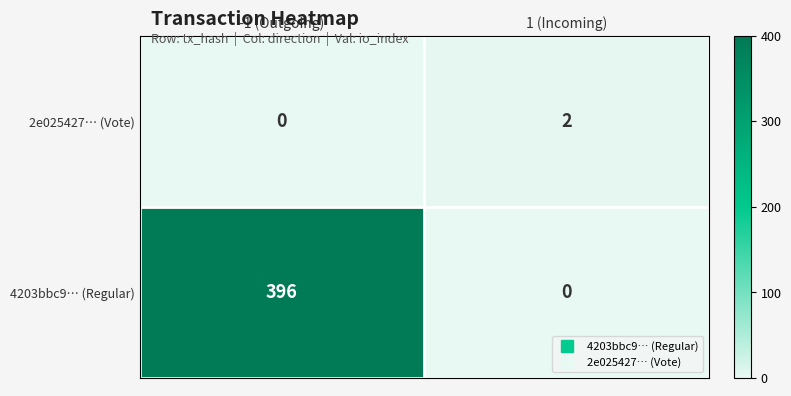

Is the value of 4203bbc9… (Regular) at 1 (Incoming) greater than the value of 2e025427… (Vote) at 1 (Incoming)?

No